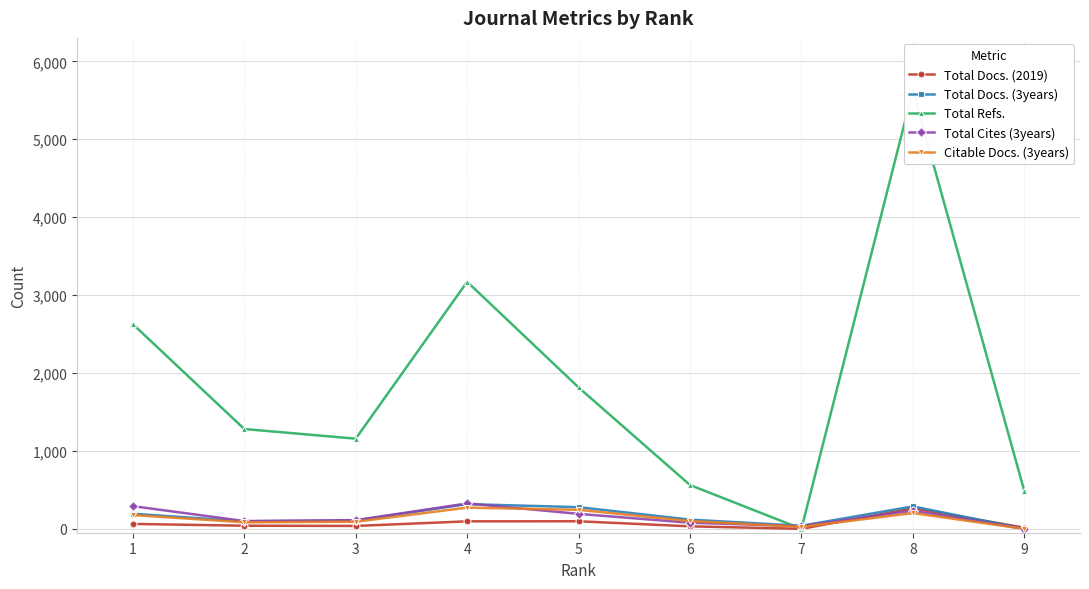

Is the value of Total Docs. (2019) at 2 greater than the value of Total Cites (3years) at 8?

No